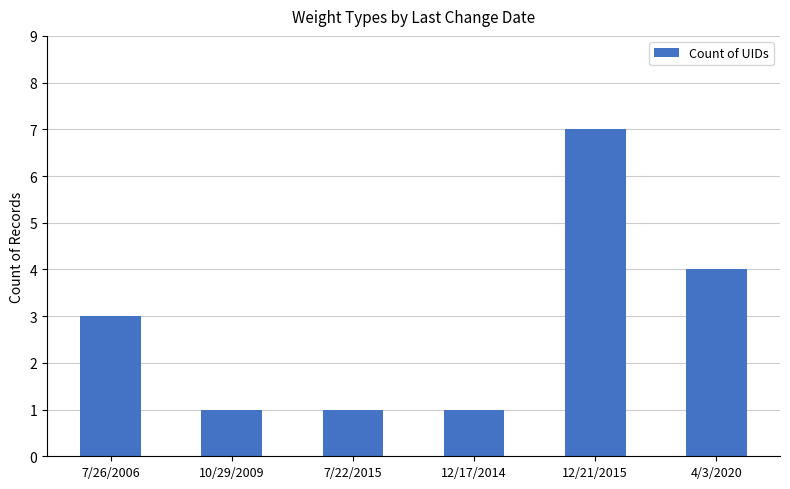

What is the change in value from 7/26/2006 to 10/29/2009?

-2